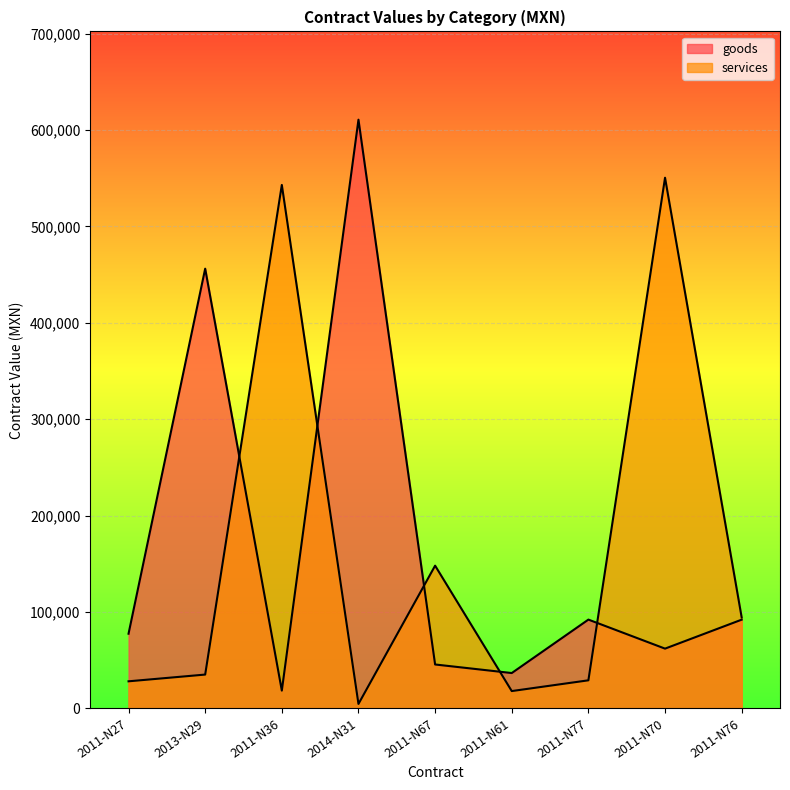

Does the chart display data point markers on the line(s)?

No